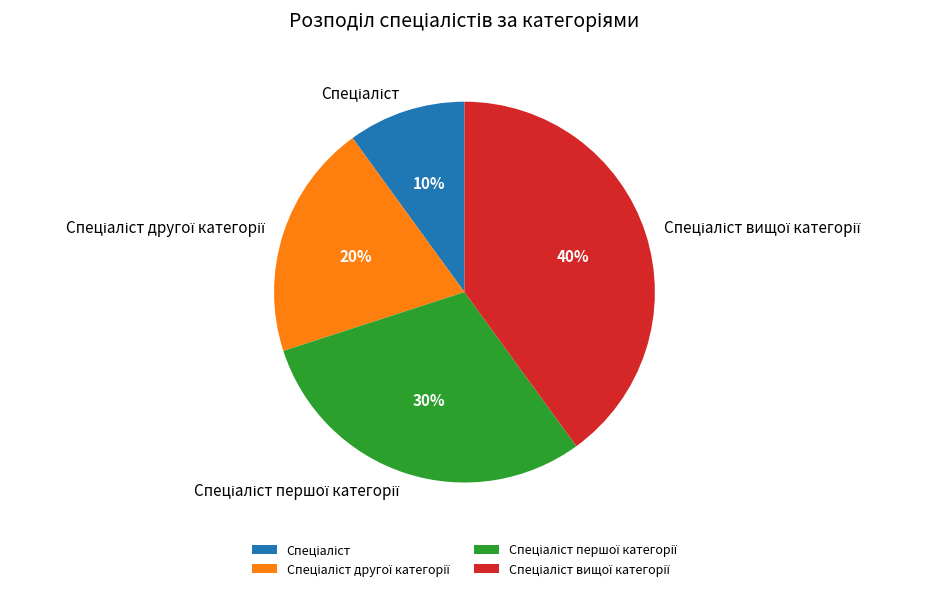

To the nearest percent, what is the average slice percentage?

25%